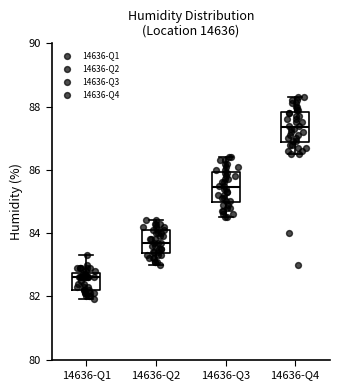

Reading left to right, read every box against the y-axis: the position of its median line, the range the box covers, and the ends of its whiskers. The values are not printed on the chart, so give them approximately, as read against the axis.

14636-Q1: median 82.6, box 82.2 to 82.8, whiskers 82.0 to 83.4
14636-Q2: median 83.8, box 83.4 to 84.2, whiskers 83.0 to 84.4
14636-Q3: median 85.4, box 85.0 to 86.0, whiskers 84.6 to 86.4
14636-Q4: median 87.4, box 86.8 to 87.8, whiskers 86.6 to 88.4